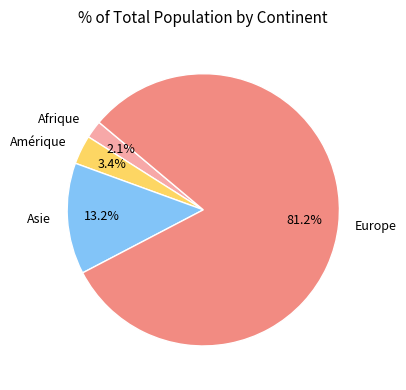

Count the number of slices in the pie.

4